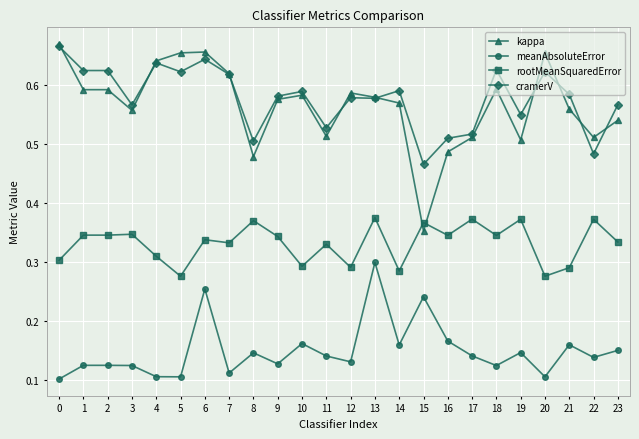

What is the sum of the cramerV values at 2 and 8?

1.1